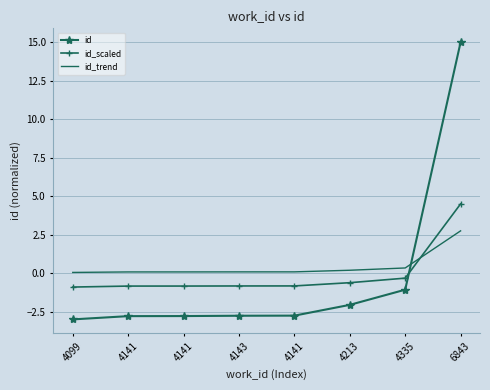

How many values in id are below zero?

7